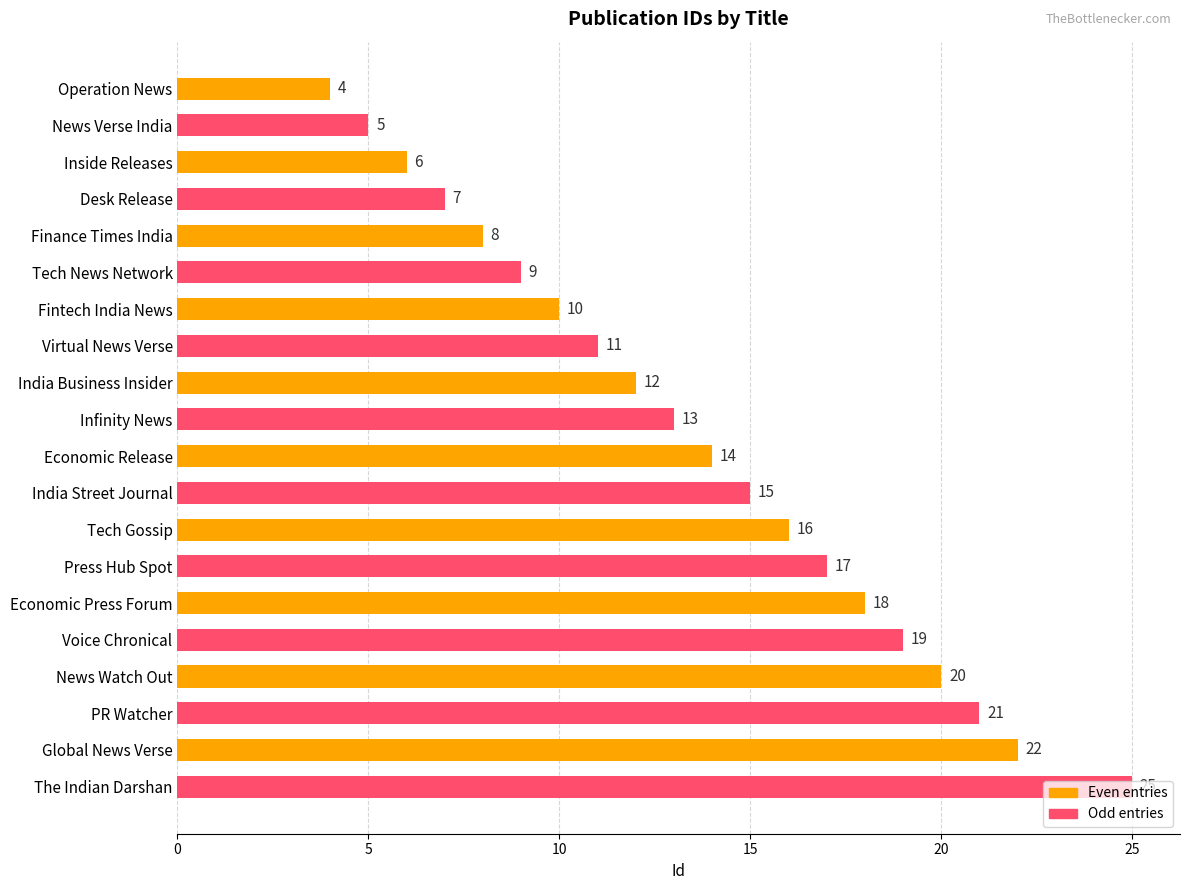

What is the difference between the maximum and minimum values?

21